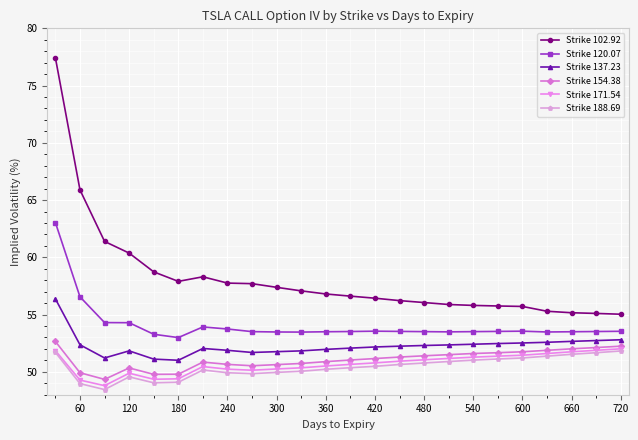

True or false: Strike 120.07 and Strike 171.54 cross at least once.

False